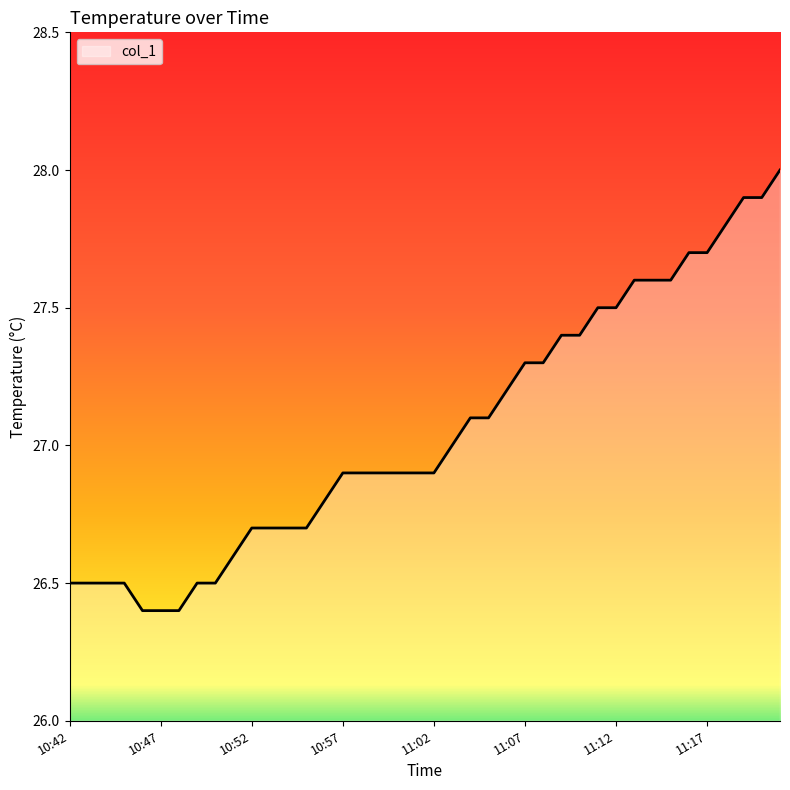

What is the maximum value shown in the chart?

28.0